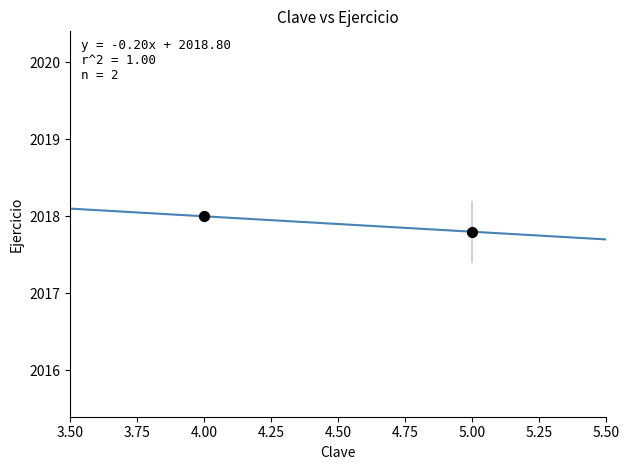

What Y value in the scatter plot is closest to 2017?

2017.8